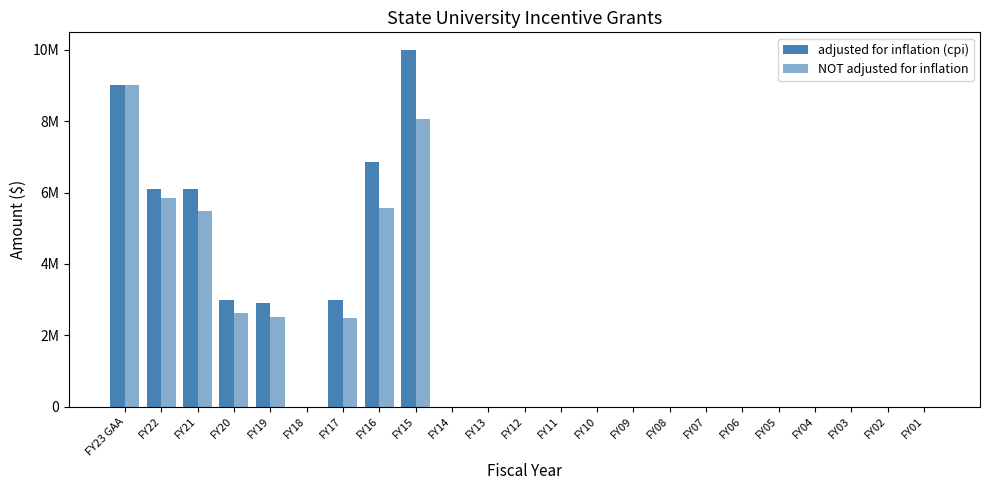

Which series has the widest spread of values?

adjusted for inflation (cpi)